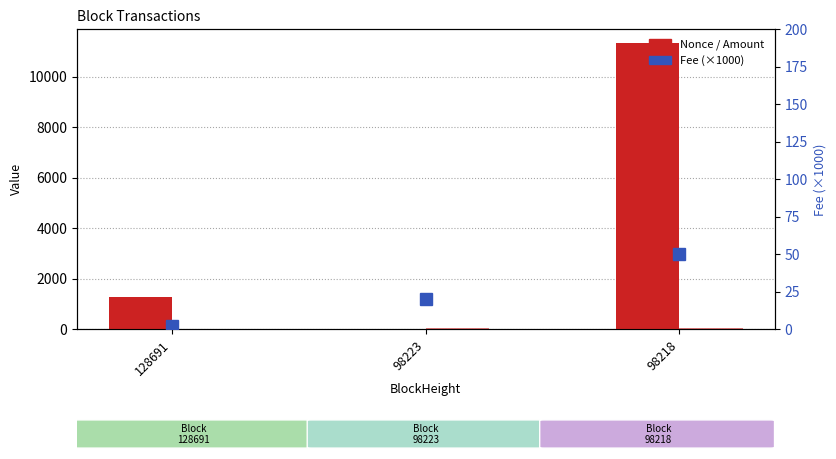

What is the average value of the Amount series?

19.3